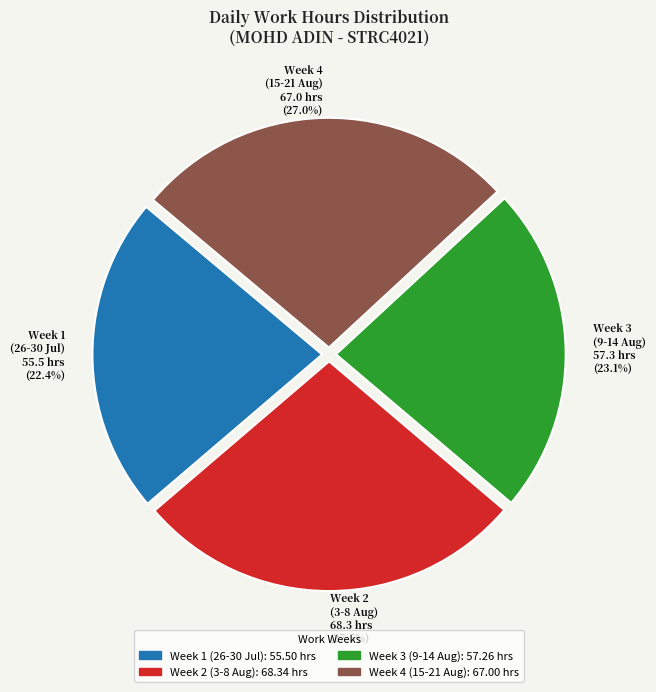

How many slices are in this pie chart?

4